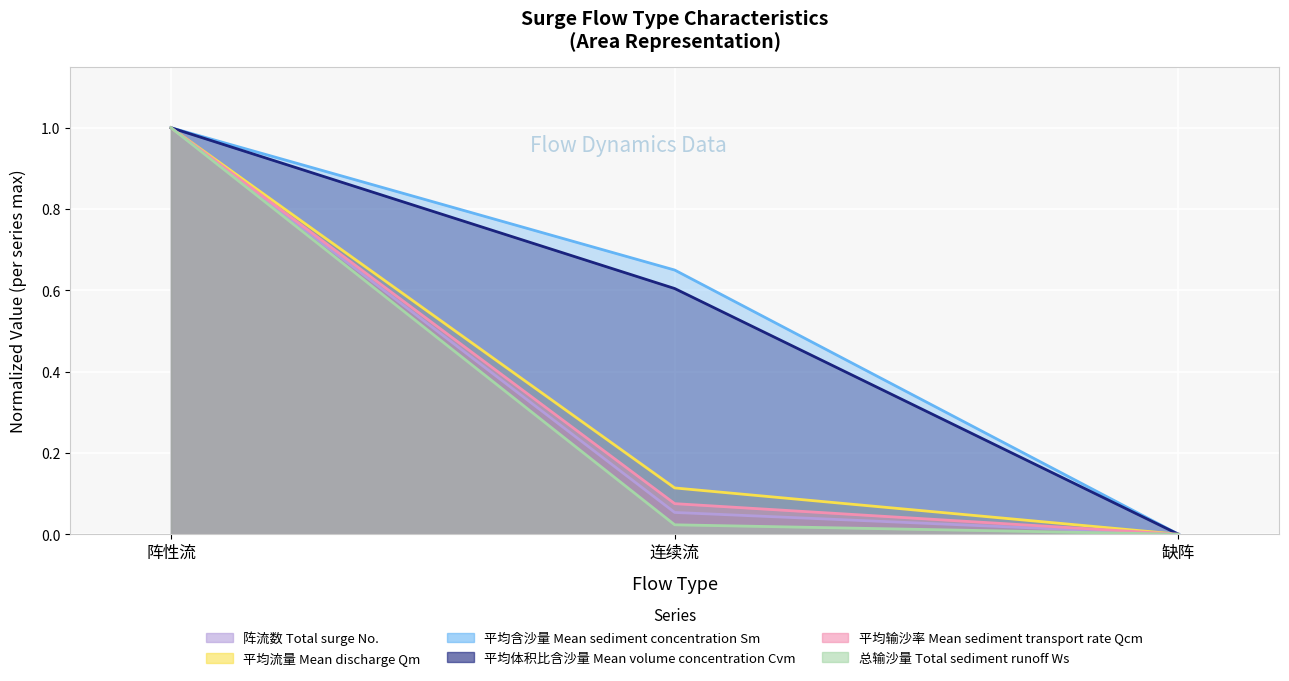

Between 连续流 and 缺阵, which series saw the biggest shift?

平均含沙量 Mean sediment concentration Sm